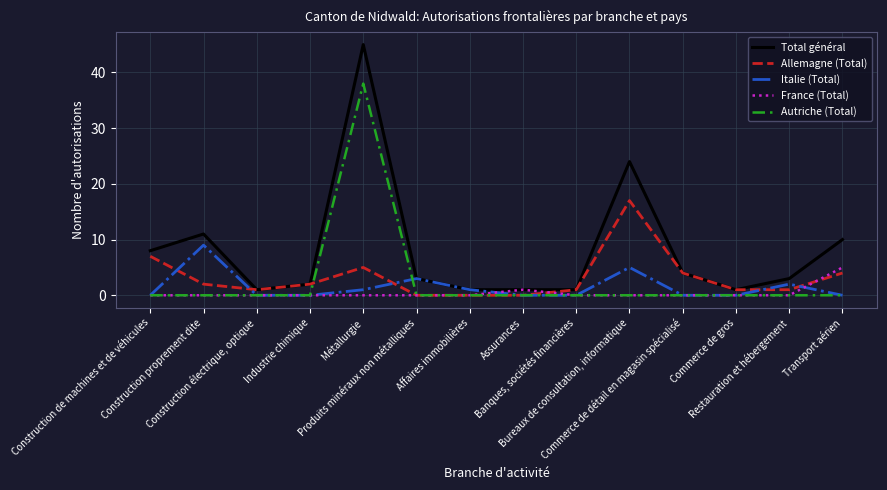

What is the spread (max minus min) of values at Banques, sociétés financières?

1